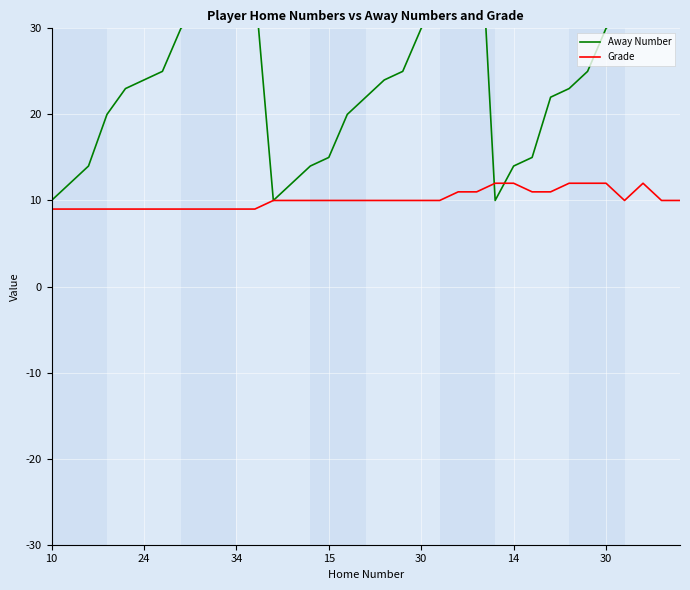

Reading right to left, what are all the values shown in this chart?

Away Number: 35	34	33	32	30	25	23	22	15	14	10	50	34	33	30	25	24	22	20	15	14	12	10	35	34	33	32	30	25	24	23	20	14	12	10
Grade: 10	10	12	10	12	12	12	11	11	12	12	11	11	10	10	10	10	10	10	10	10	10	10	9	9	9	9	9	9	9	9	9	9	9	9